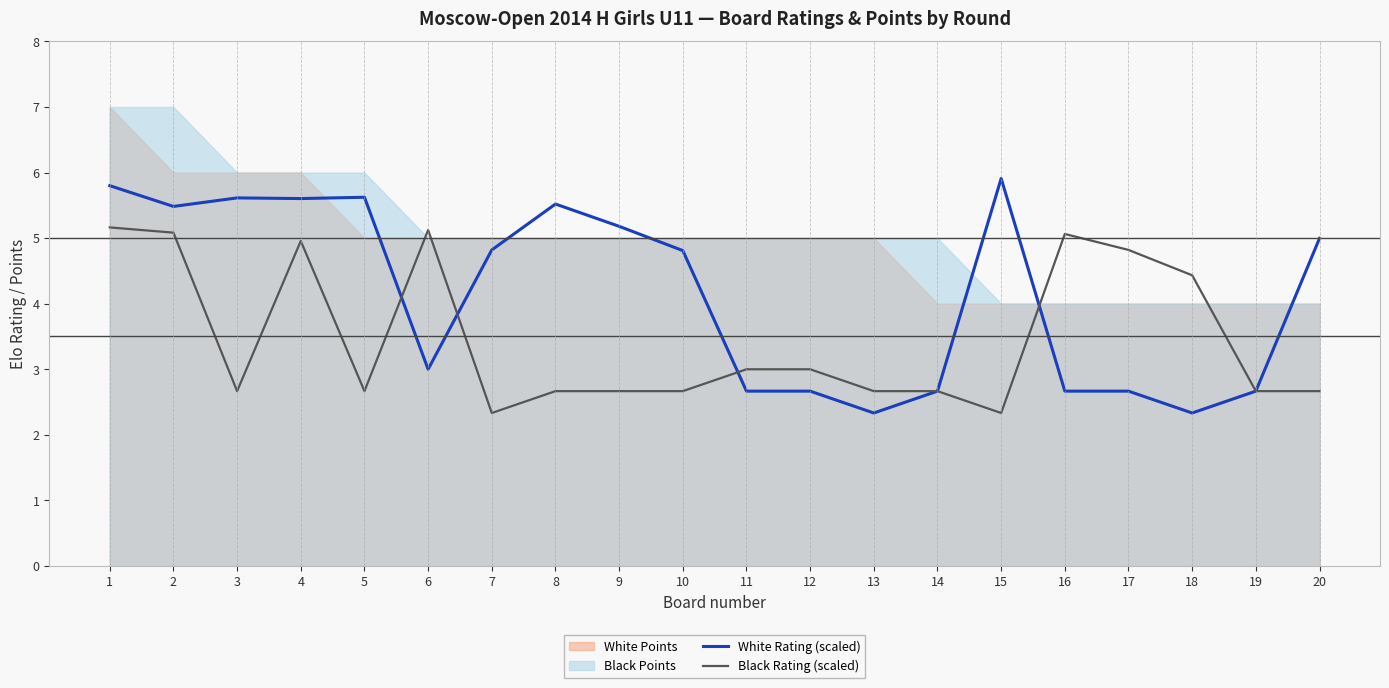

The value of Black Rating (scaled) at 8 is 2.7. True or false?

True